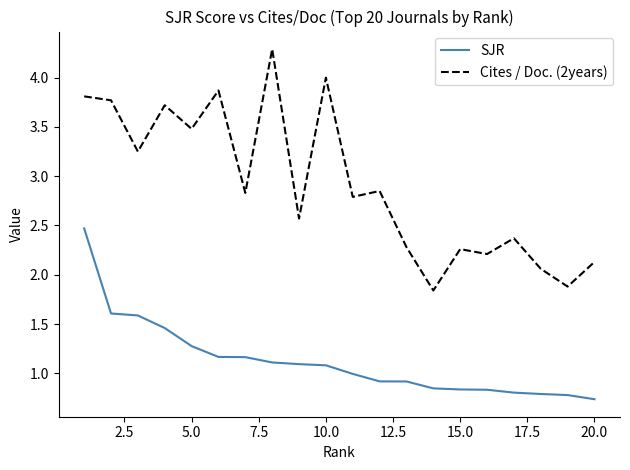

True or false: Cites / Doc. (2years) and SJR cross at least once.

False